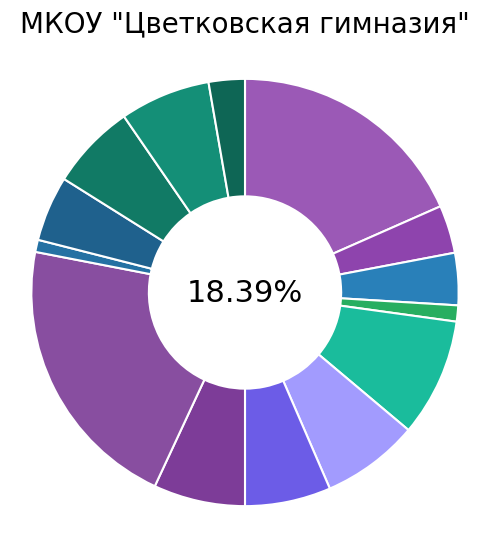

What percentage is the Гуляш из грудки птицы slice, to the nearest percent?

18%